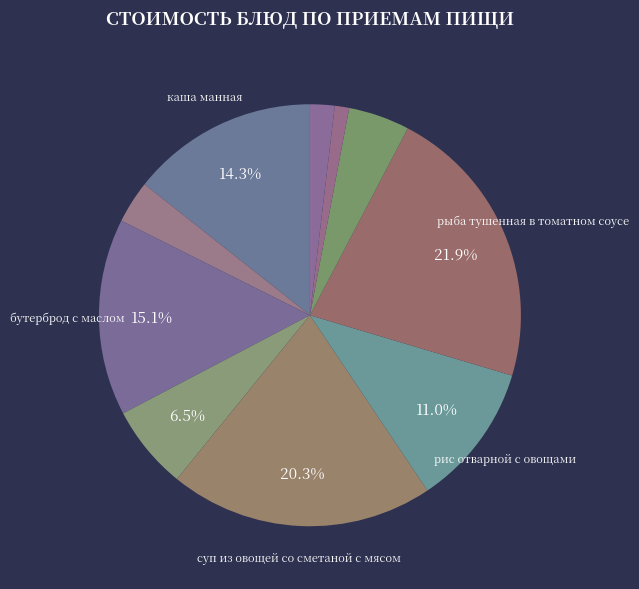

How many segments does this pie chart have?

10